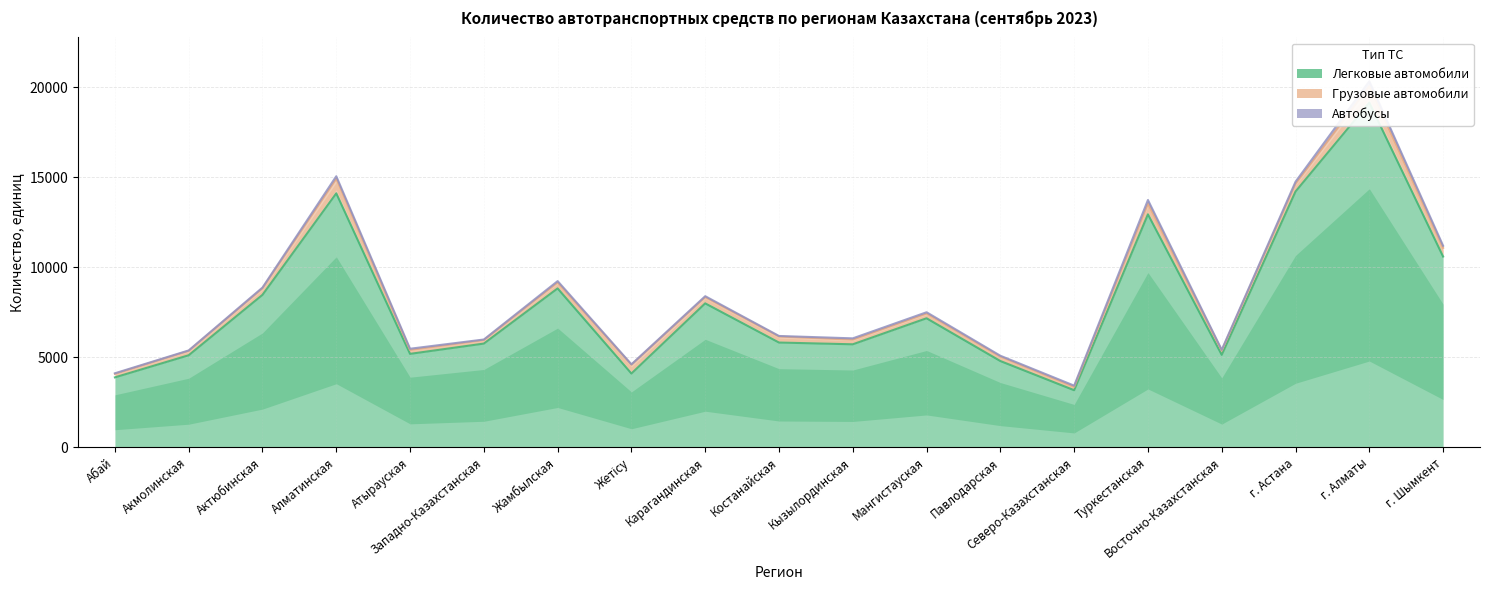

True or false: Легковые автомобили and Грузовые автомобили cross at least once.

False